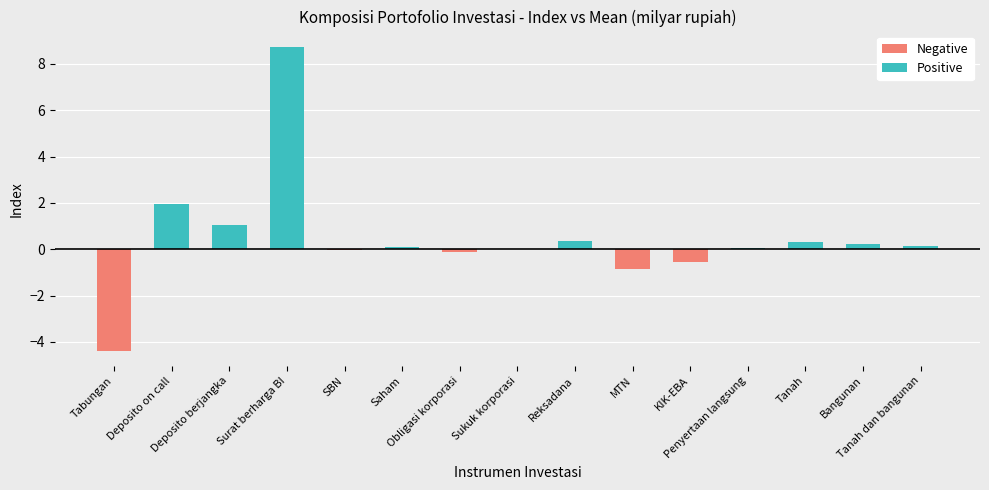

What position from the left is KIK-EBA?

11